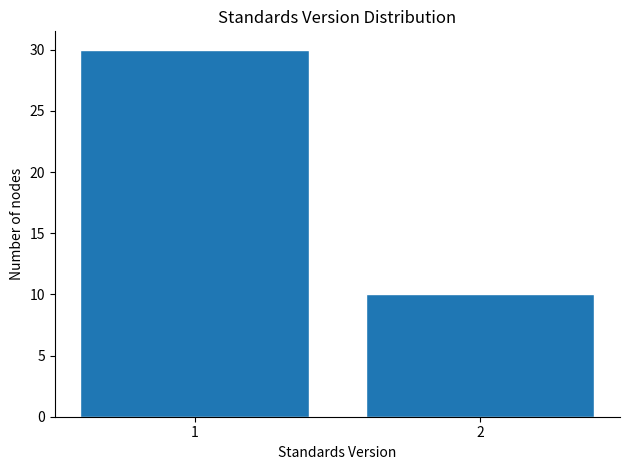

Reading left to right, transcribe all the data shown in this chart.

30	10